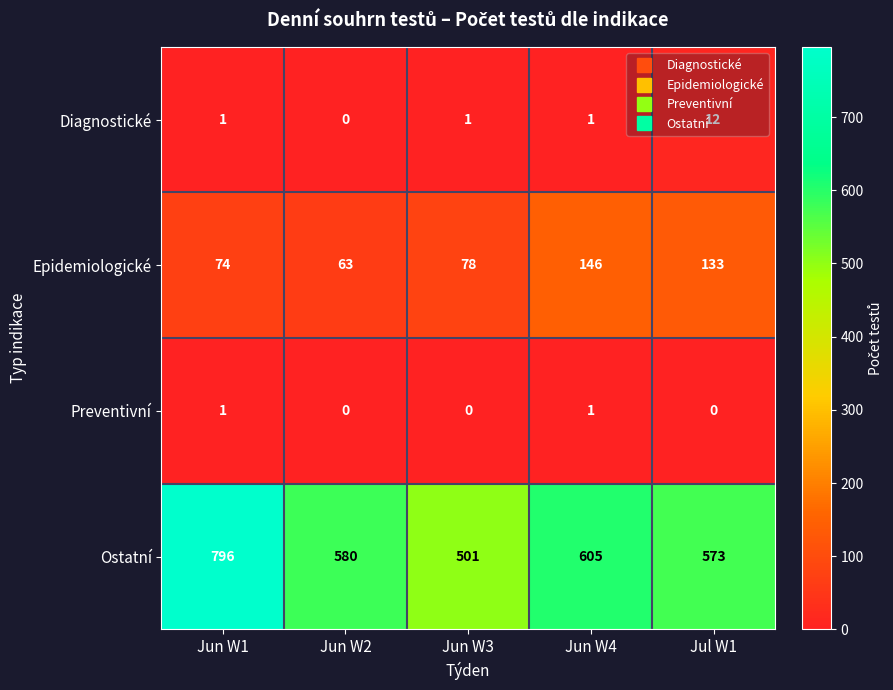

The value of Ostatní at Jun W4 is 1010. True or false?

False